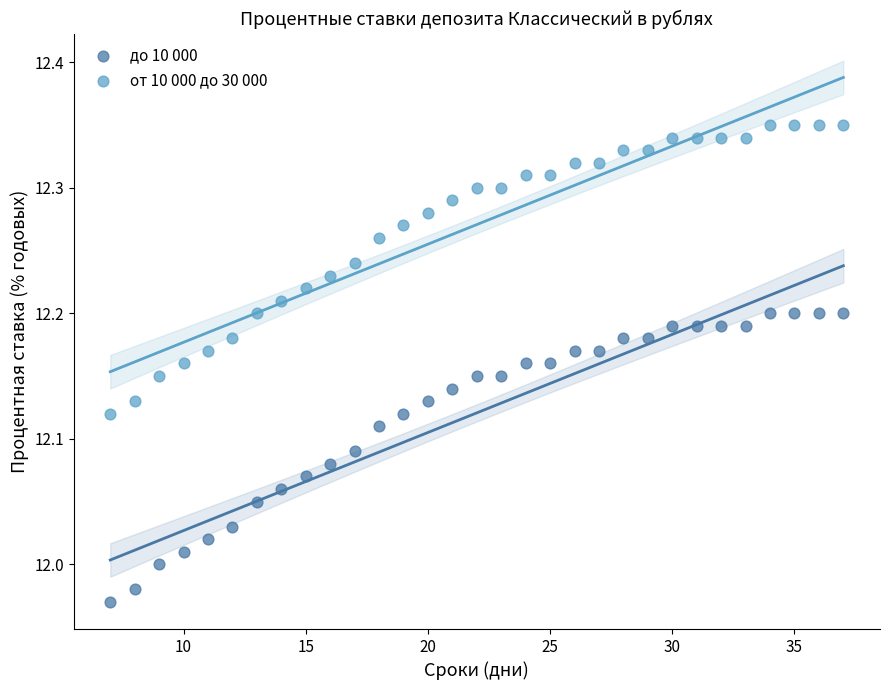

Which series contains the lowest Y value?

до 10 000